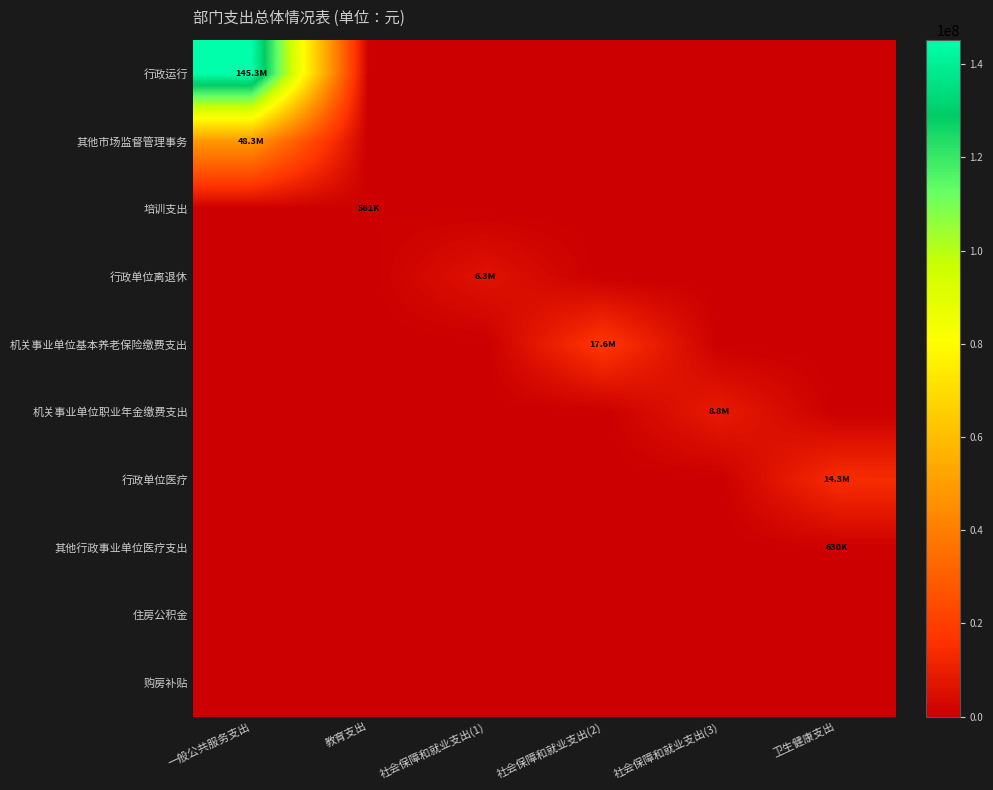

Between 一般公共服务支出 and 教育支出, which series saw the biggest shift?

行政运行